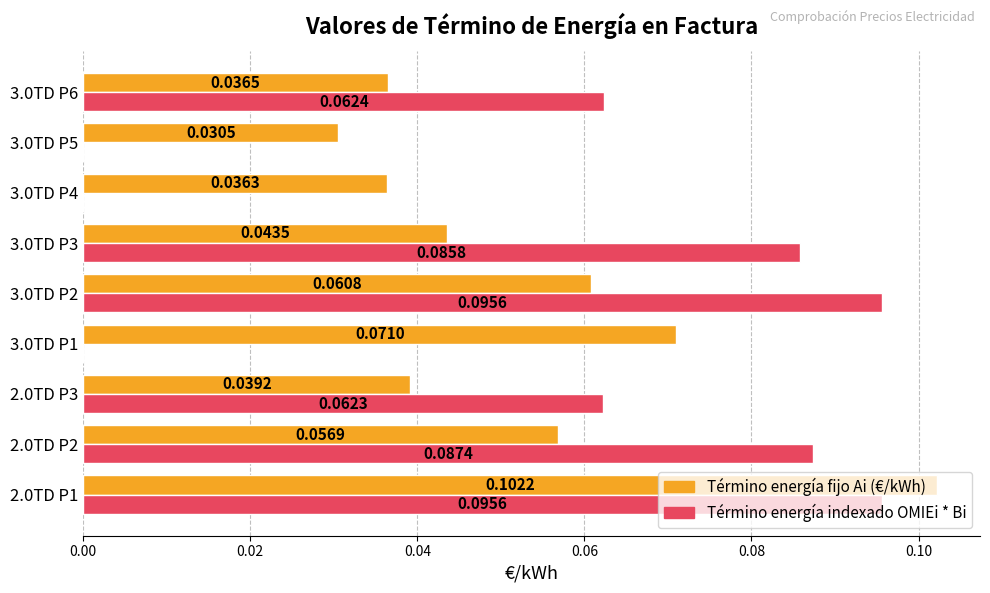

What is the sum of all Término energía indexado OMIEi * Bi values?

0.5